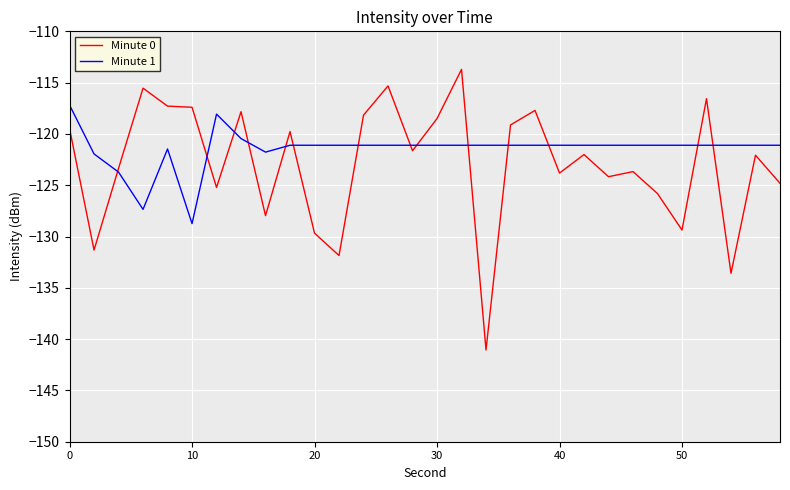

How many categories are shown in the chart?

30